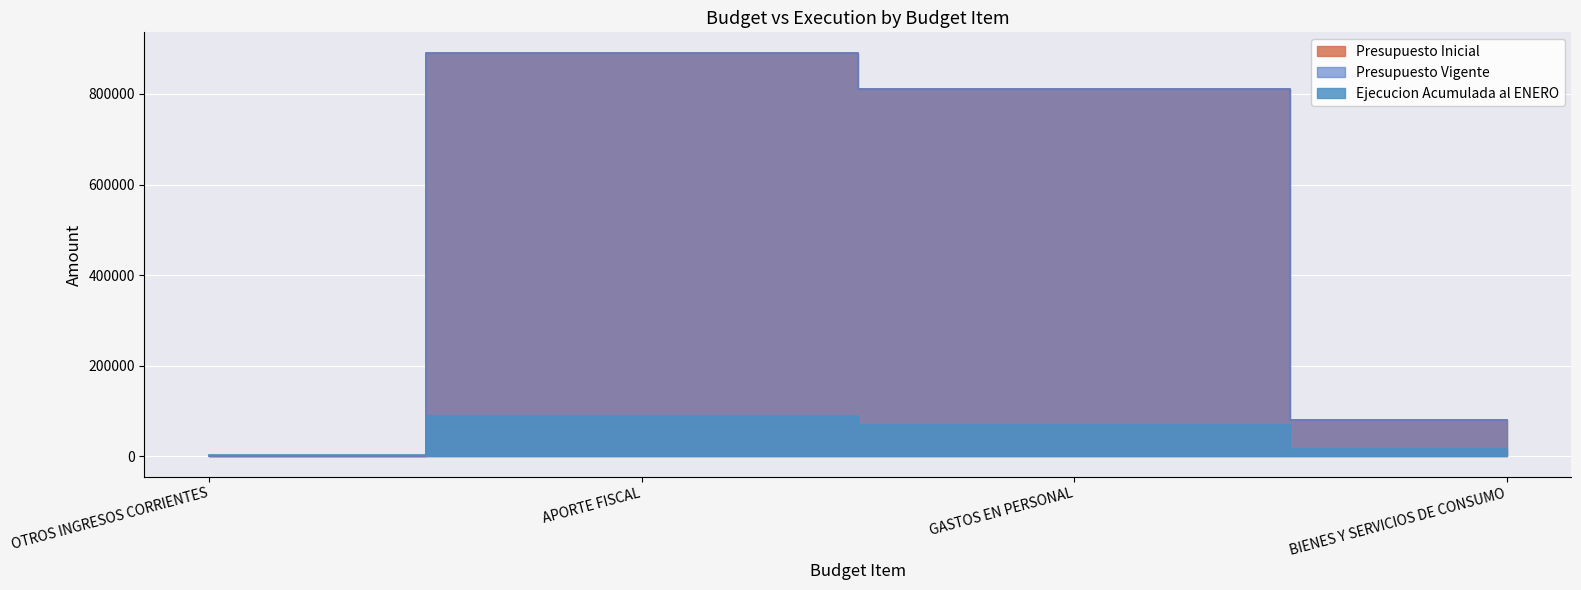

How many distinct data groups are displayed?

3